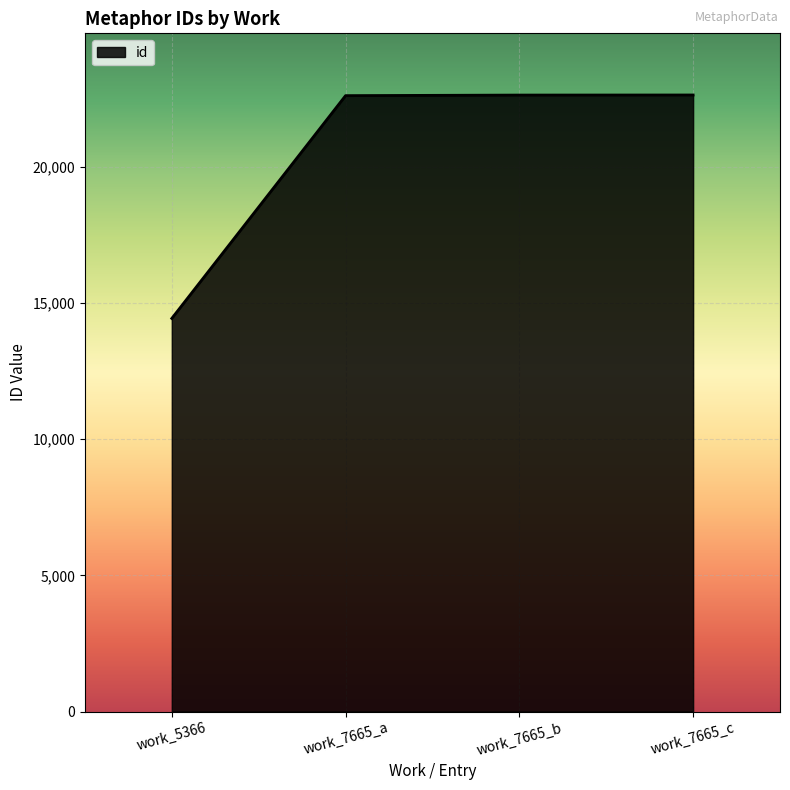

What is the sum of all values?

82350